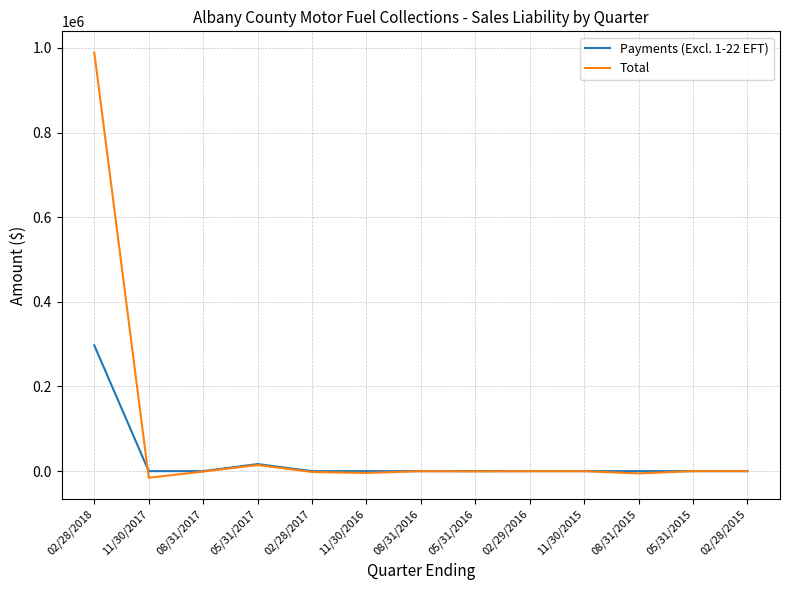

What is the sum of the Payments (Excl. 1-22 EFT) values at 11/30/2017 and 02/29/2016?

19.4